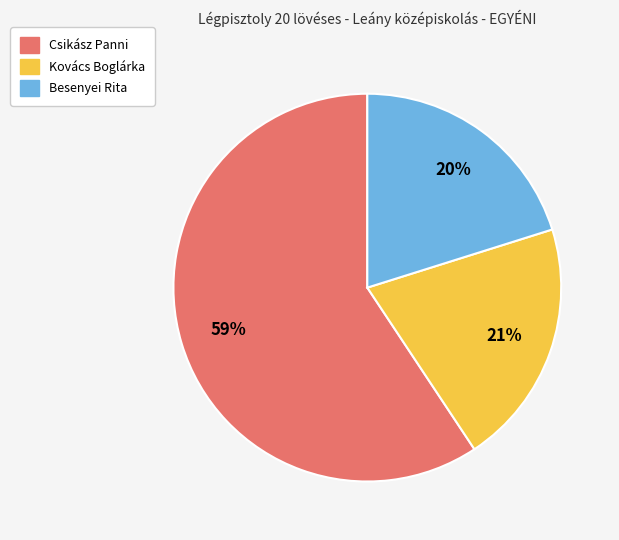

To the nearest percent, what is the average slice percentage?

33%